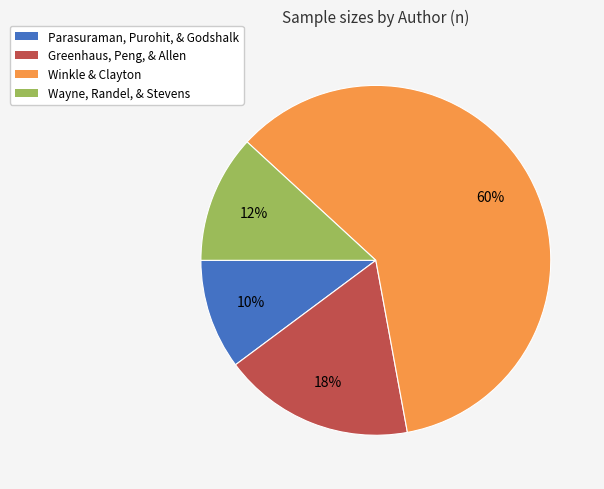

Rank the categories by value from highest to lowest.

Winkle & Clayton, Greenhaus, Peng, & Allen, Wayne, Randel, & Stevens, Parasuraman, Purohit, & Godshalk